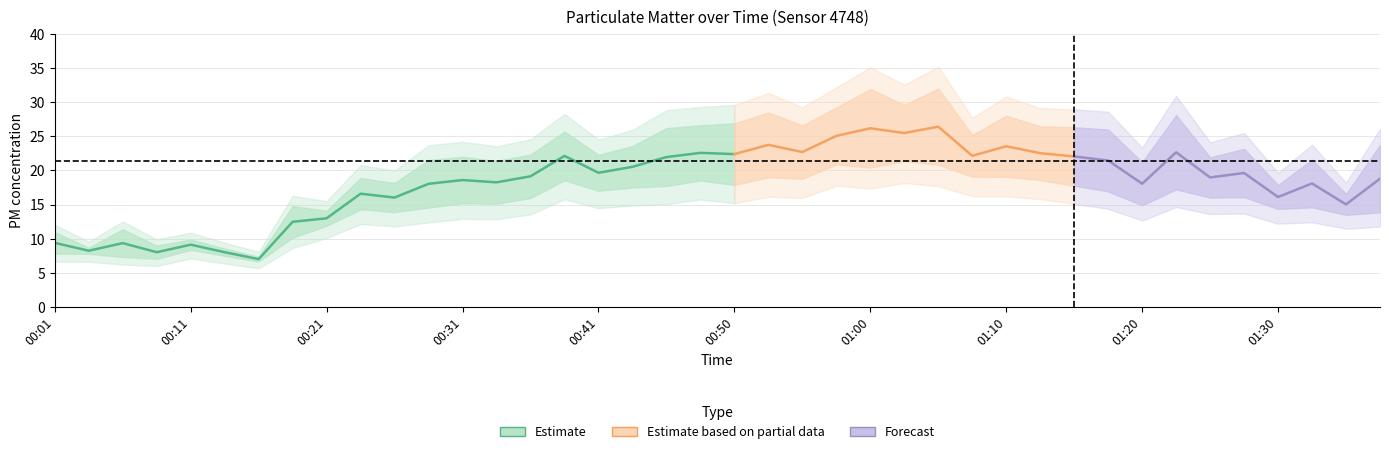

In P1, how many points are lower than both neighbors (excluding endpoints)?

14